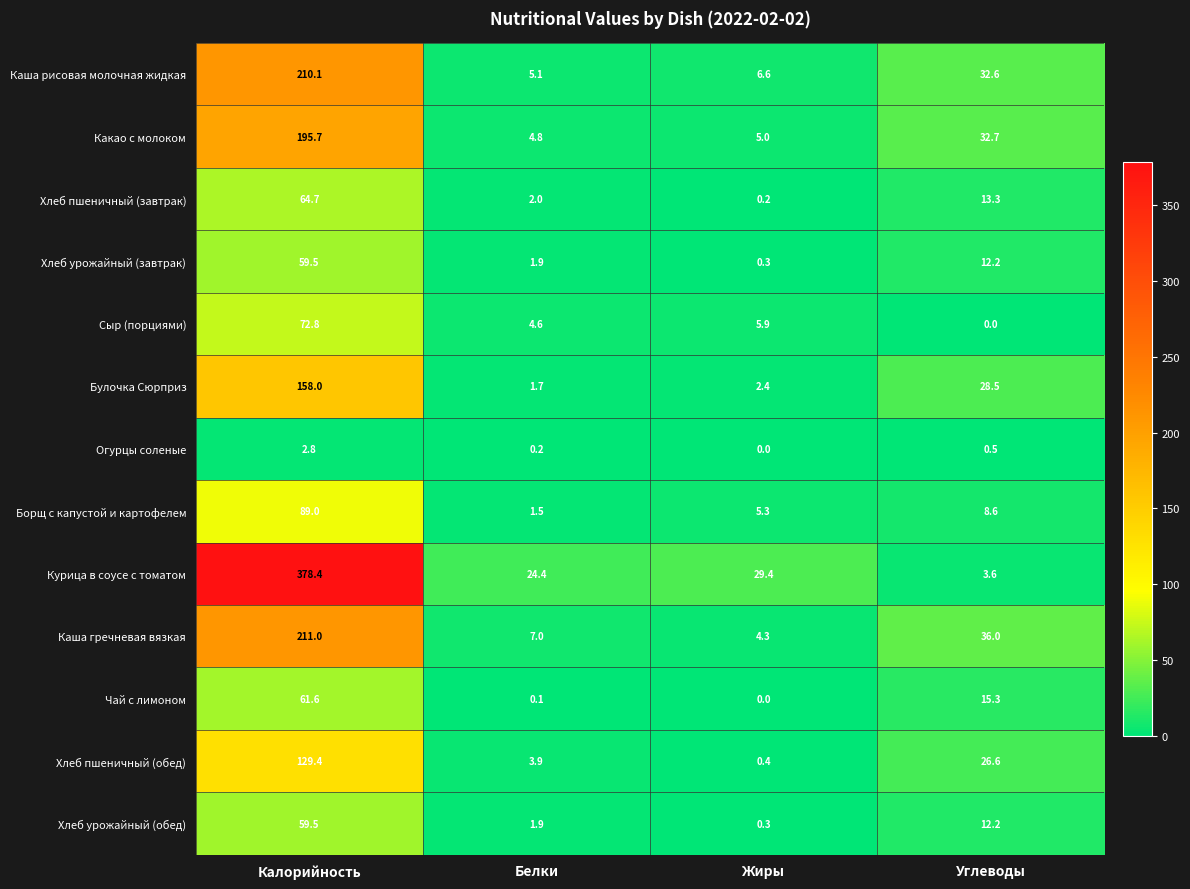

True or false: Каша рисовая молочная жидкая has a value of 32.6 at Углеводы.

True